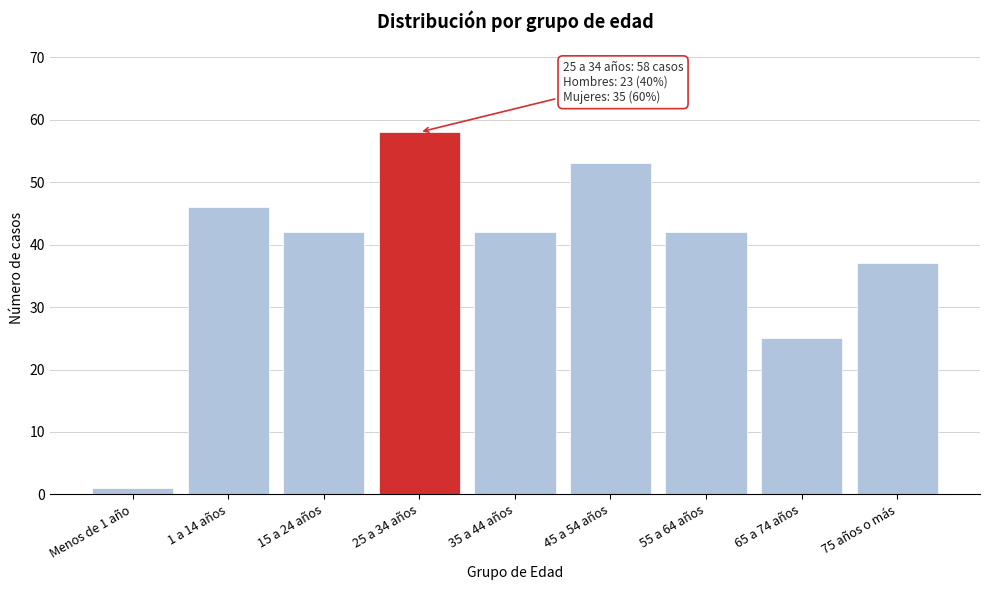

Reading right to left, extract all data points from this chart.

75 años o más=37	65 a 74 años=25	55 a 64 años=42	45 a 54 años=53	35 a 44 años=42	25 a 34 años=58	15 a 24 años=42	1 a 14 años=46	Menos de 1 año=1